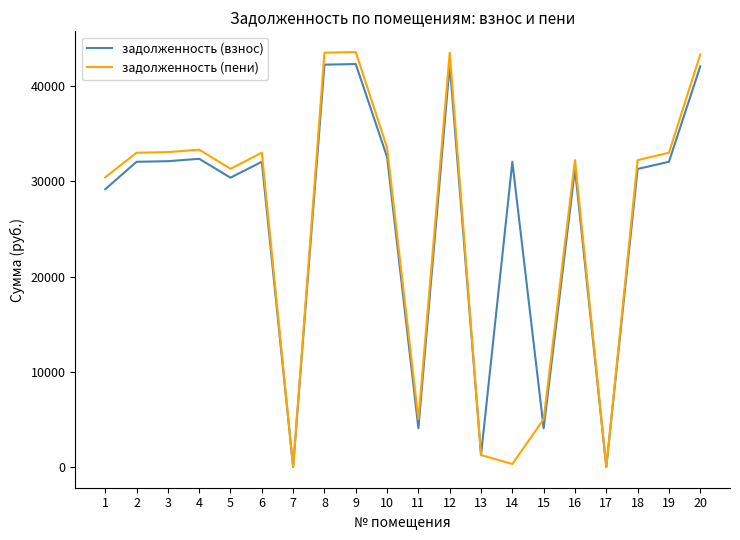

What is the highest value of the задолженность (взнос) series?

42328.3